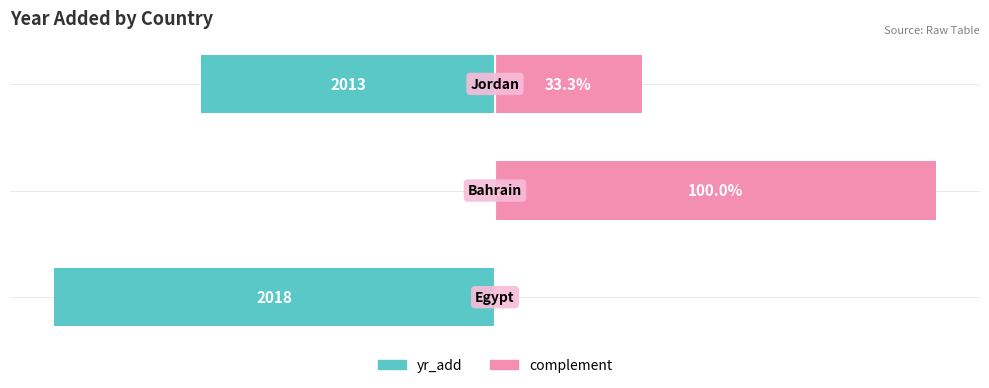

How many negative values does the yr_add (relative left) series have?

2